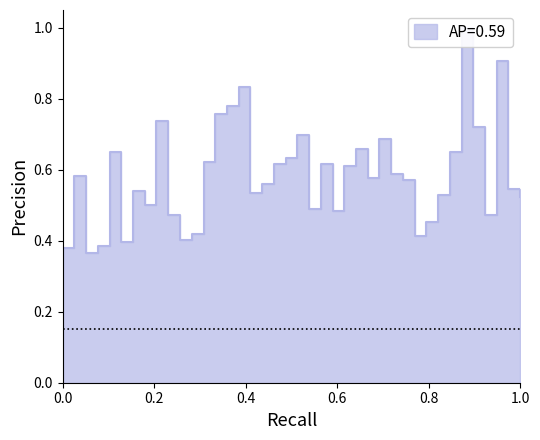

Count the values in the range 0 to 1.

40